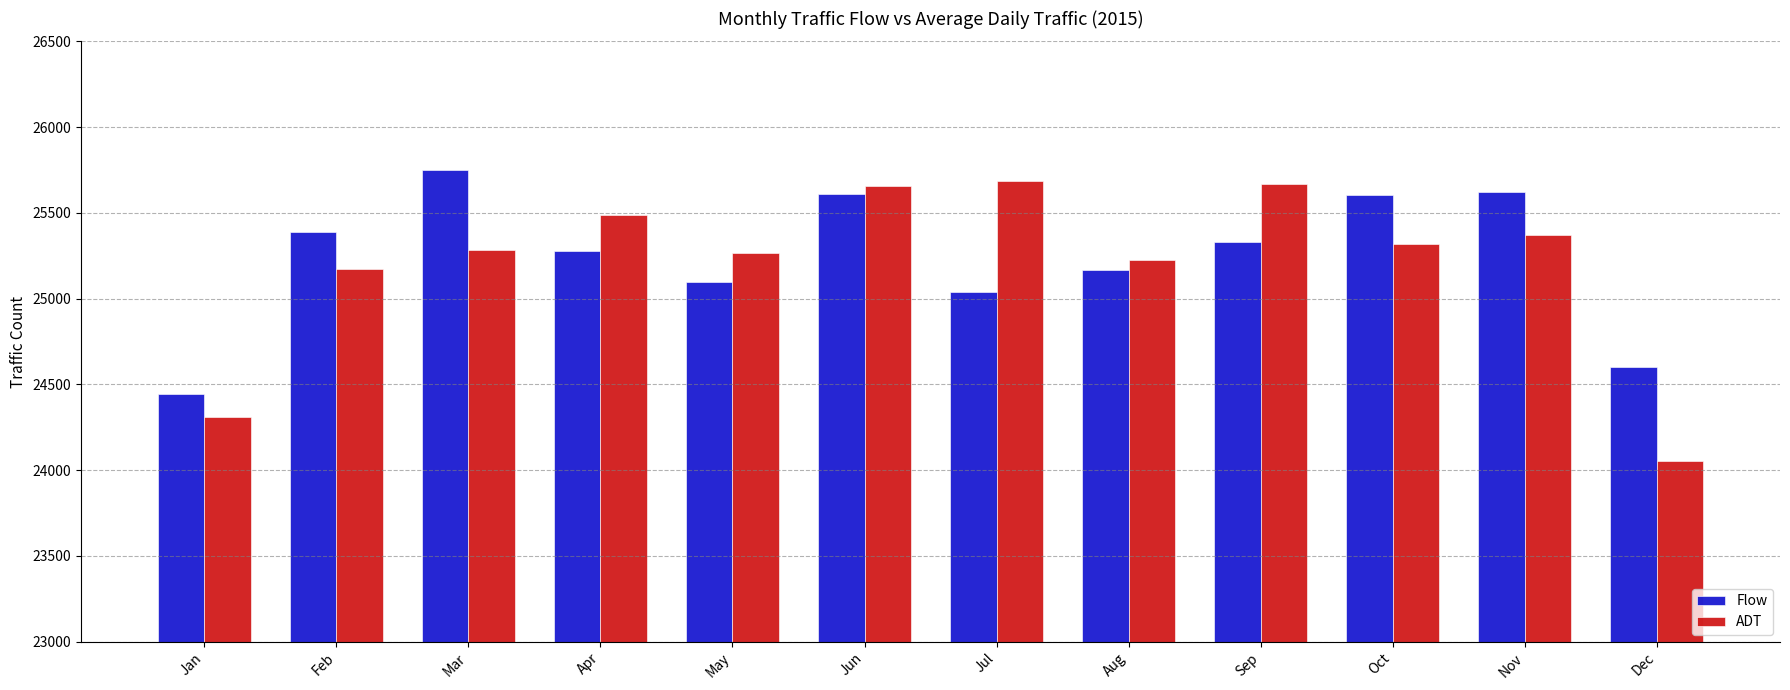

How many values in the Flow series are below 25328?

6